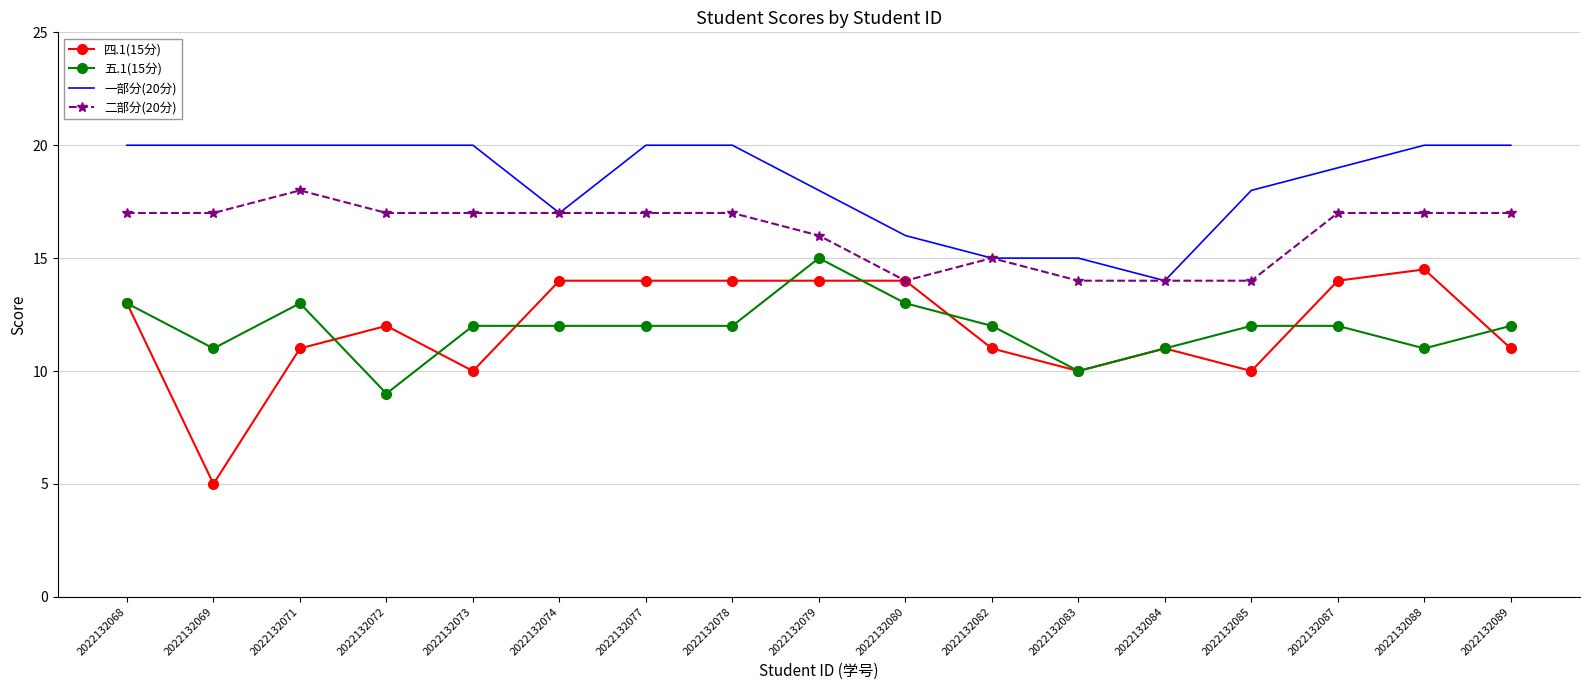

Where does the 五.1(15分) series first go above 12?

2022132068